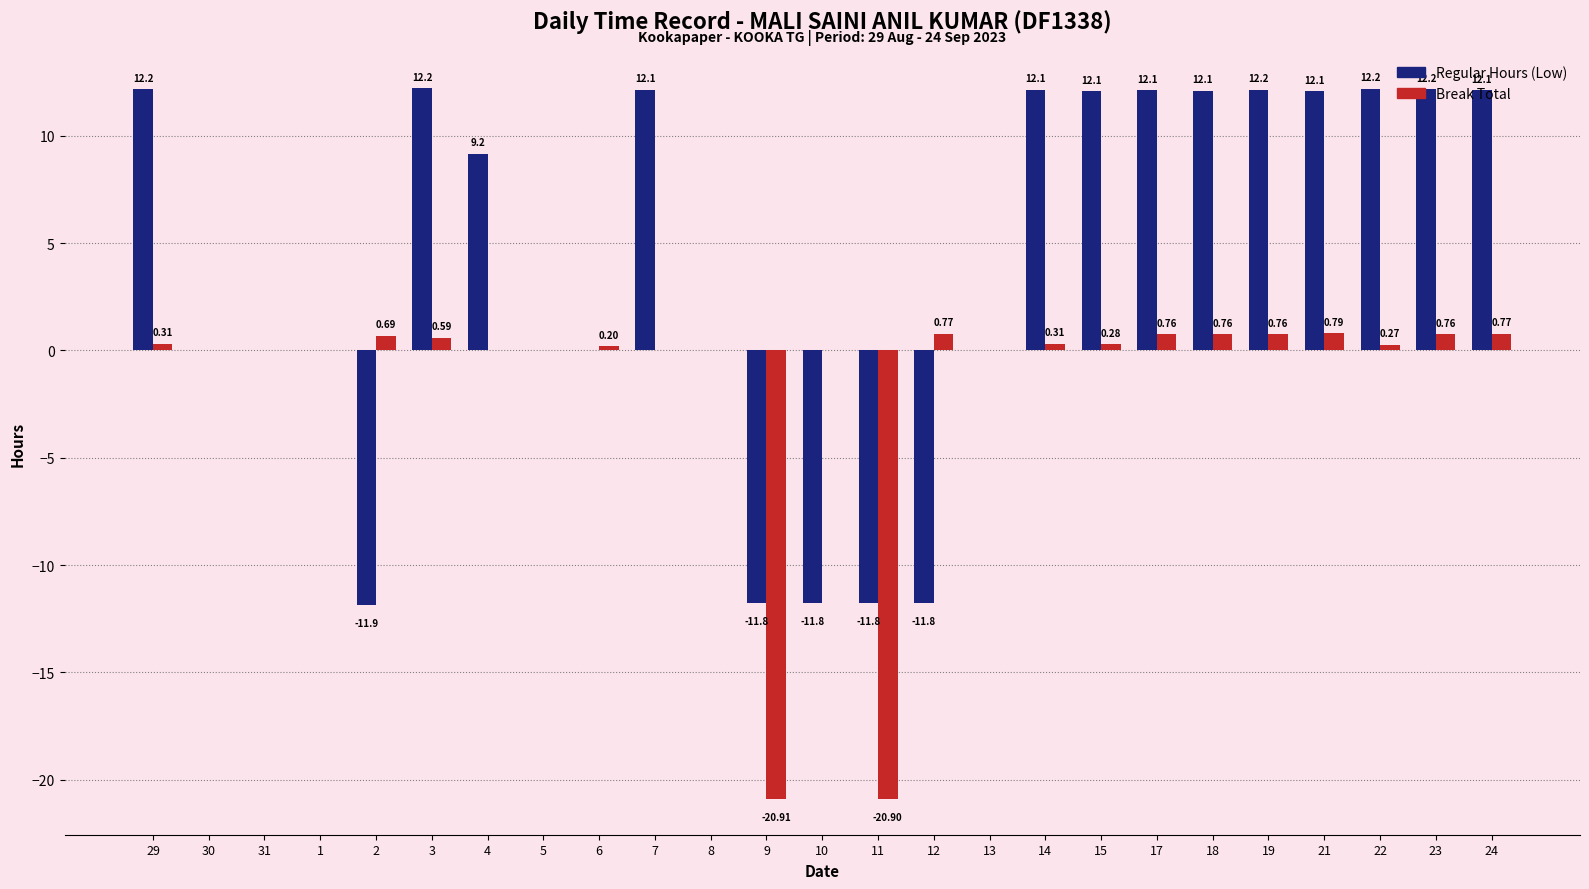

Which series has the largest range (max minus min)?

Regular Hours (Low)